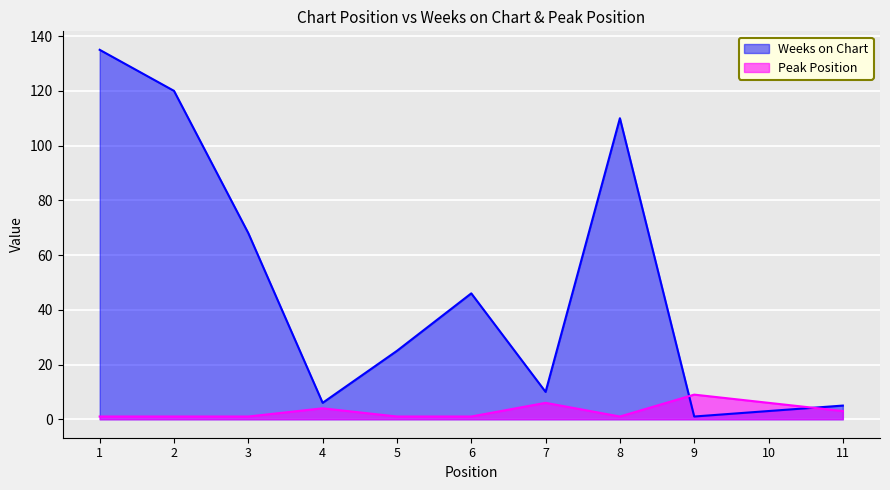

At which category does Weeks on Chart reach its first local peak?

6